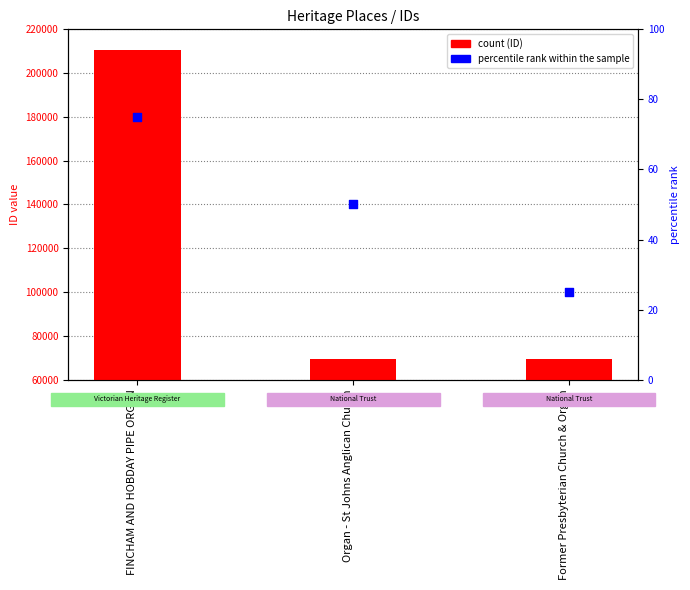

Which series contains the highest Y value?

ID